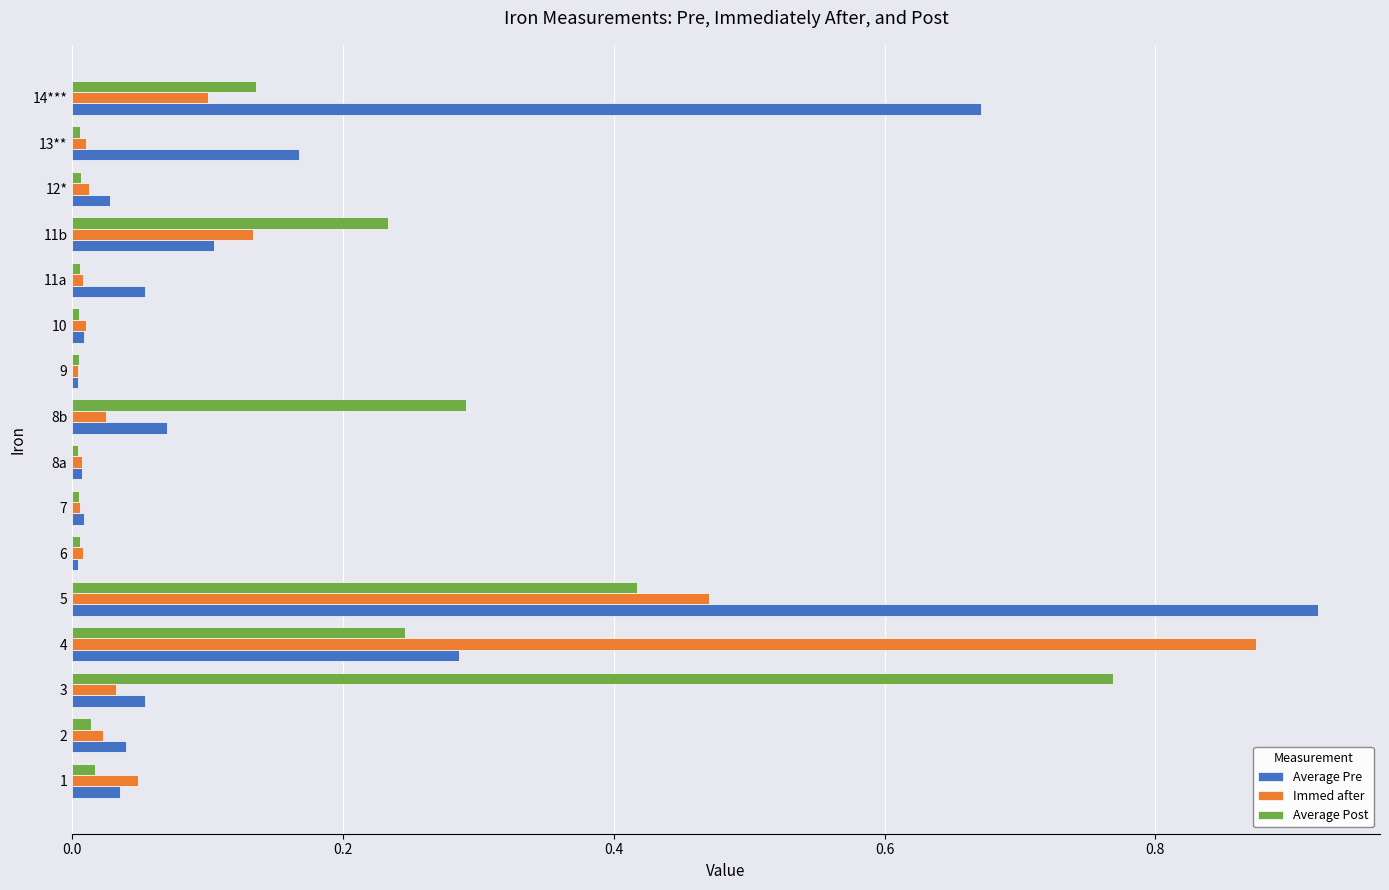

List the series in order of their peak value, lowest first.

Average Post, Immed after, Average Pre